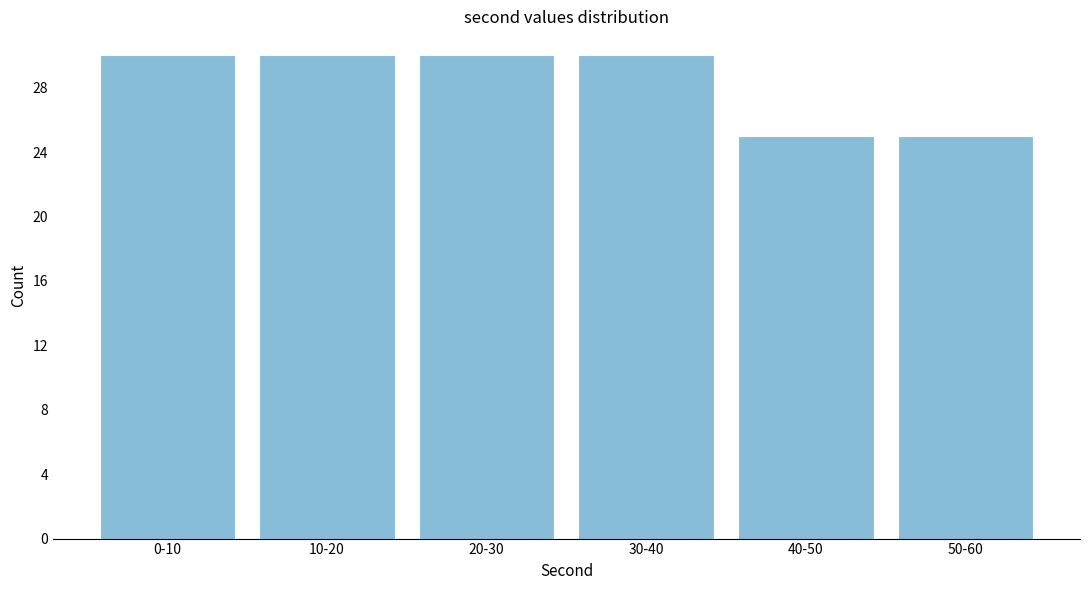

Reading left to right, extract all data points from this chart.

0-10=30	10-20=30	20-30=30	30-40=30	40-50=25	50-60=25